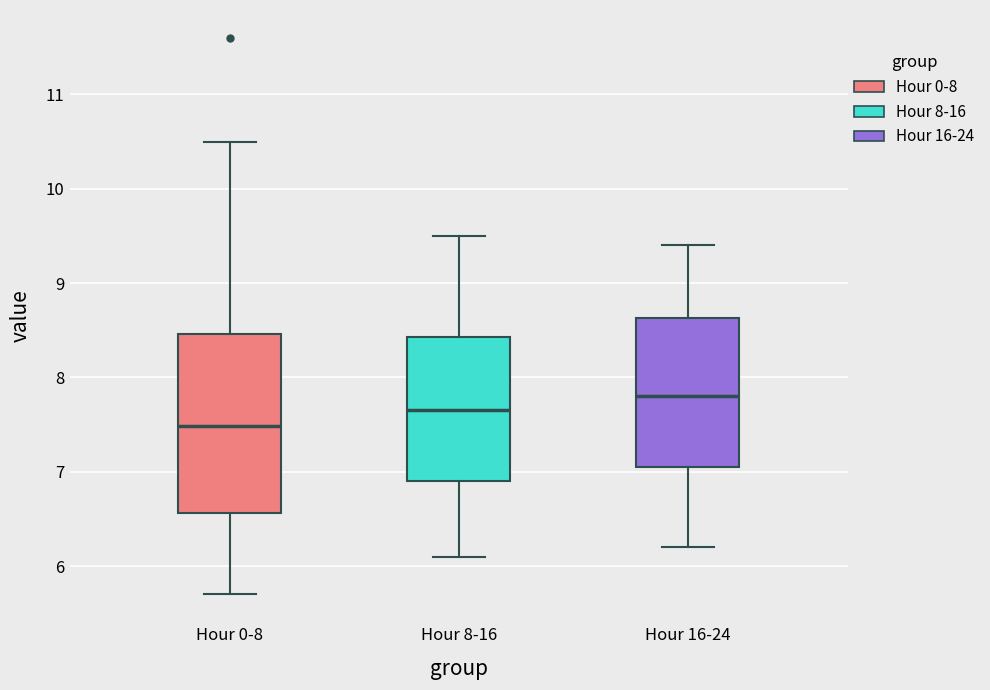

Reading left to right, read every box against the y-axis: the position of its median line, the range the box covers, and the ends of its whiskers. The values are not printed on the chart, so give them approximately, as read against the axis.

Hour 0-8: median 7.5, box 6.6 to 8.5, whiskers 5.7 to 10.5
Hour 8-16: median 7.7, box 6.9 to 8.4, whiskers 6.1 to 9.5
Hour 16-24: median 7.8, box 7.1 to 8.6, whiskers 6.2 to 9.4